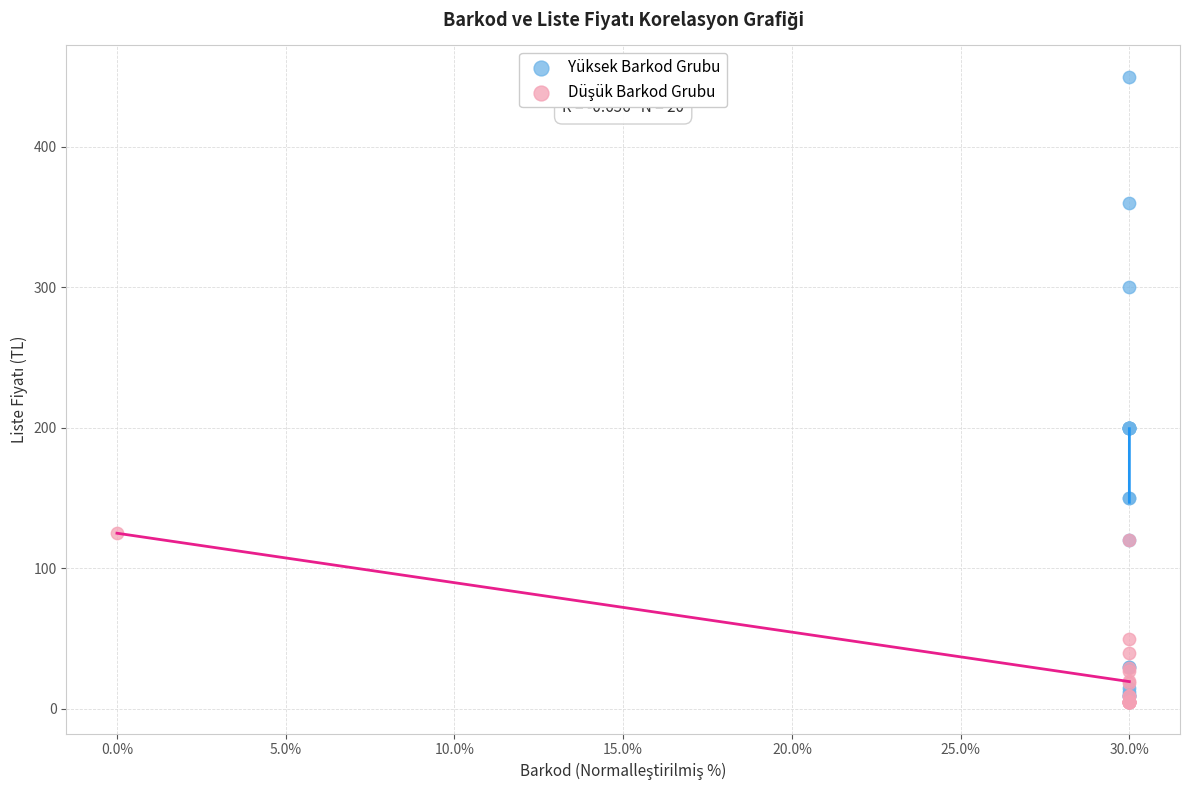

Which series reaches the maximum Y coordinate?

Yüksek Barkod Grubu